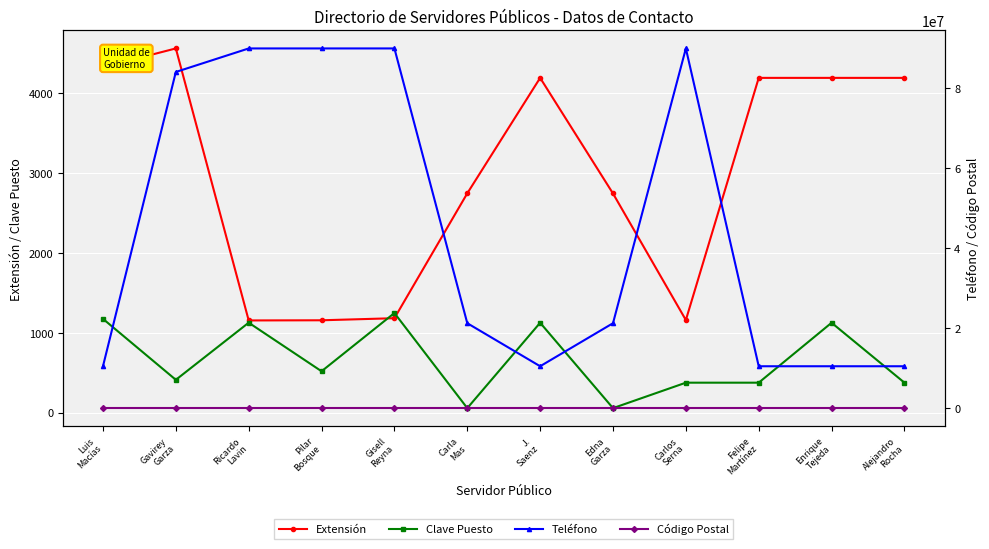

What is the minimum value shown in the chart?

55